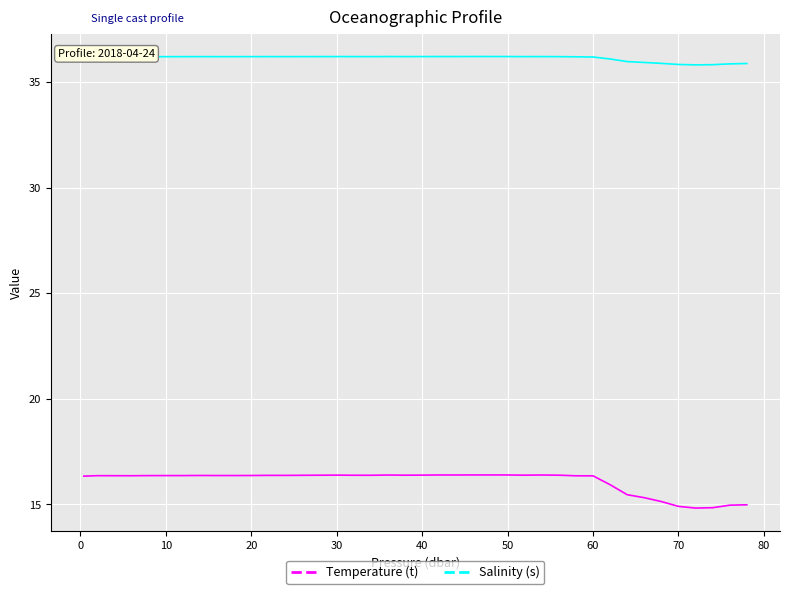

What are all the series names shown in the legend?

Temperature (t), Salinity (s)